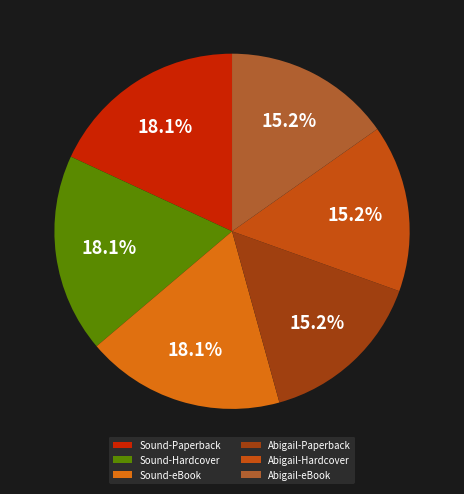

Combined, what portion of the pie is Sound-eBook and Abigail-Hardcover?

33.3%